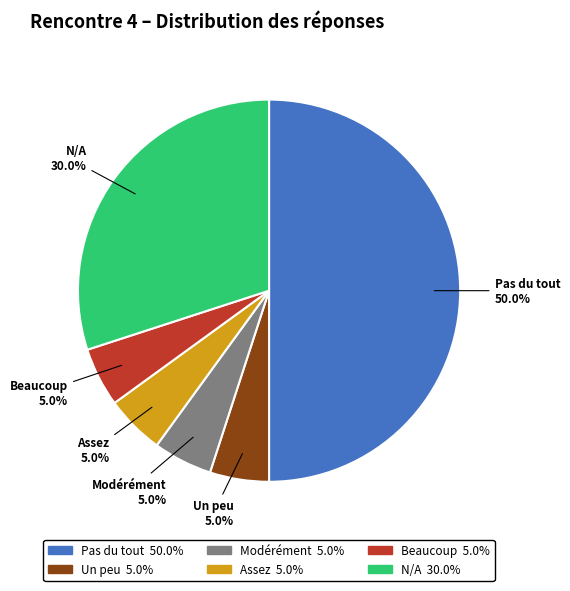

Does Un peu account for over 50% of the chart?

No